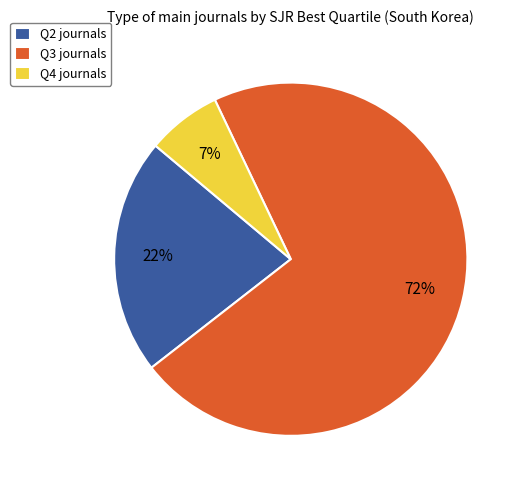

To the nearest percent, what portion does Q4 journals represent?

7%